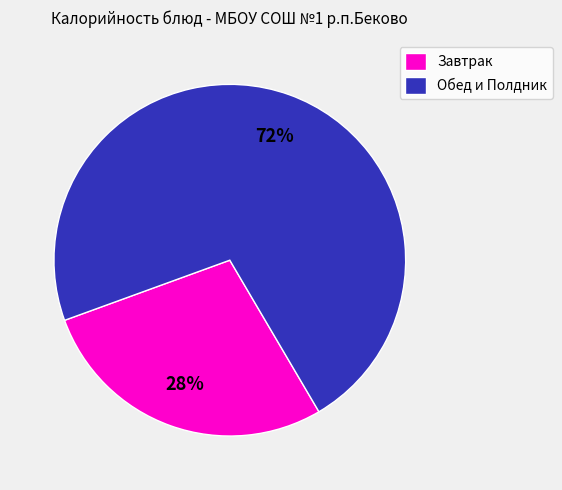

Which has a higher value, Обед и Полдник or Завтрак?

Обед и Полдник